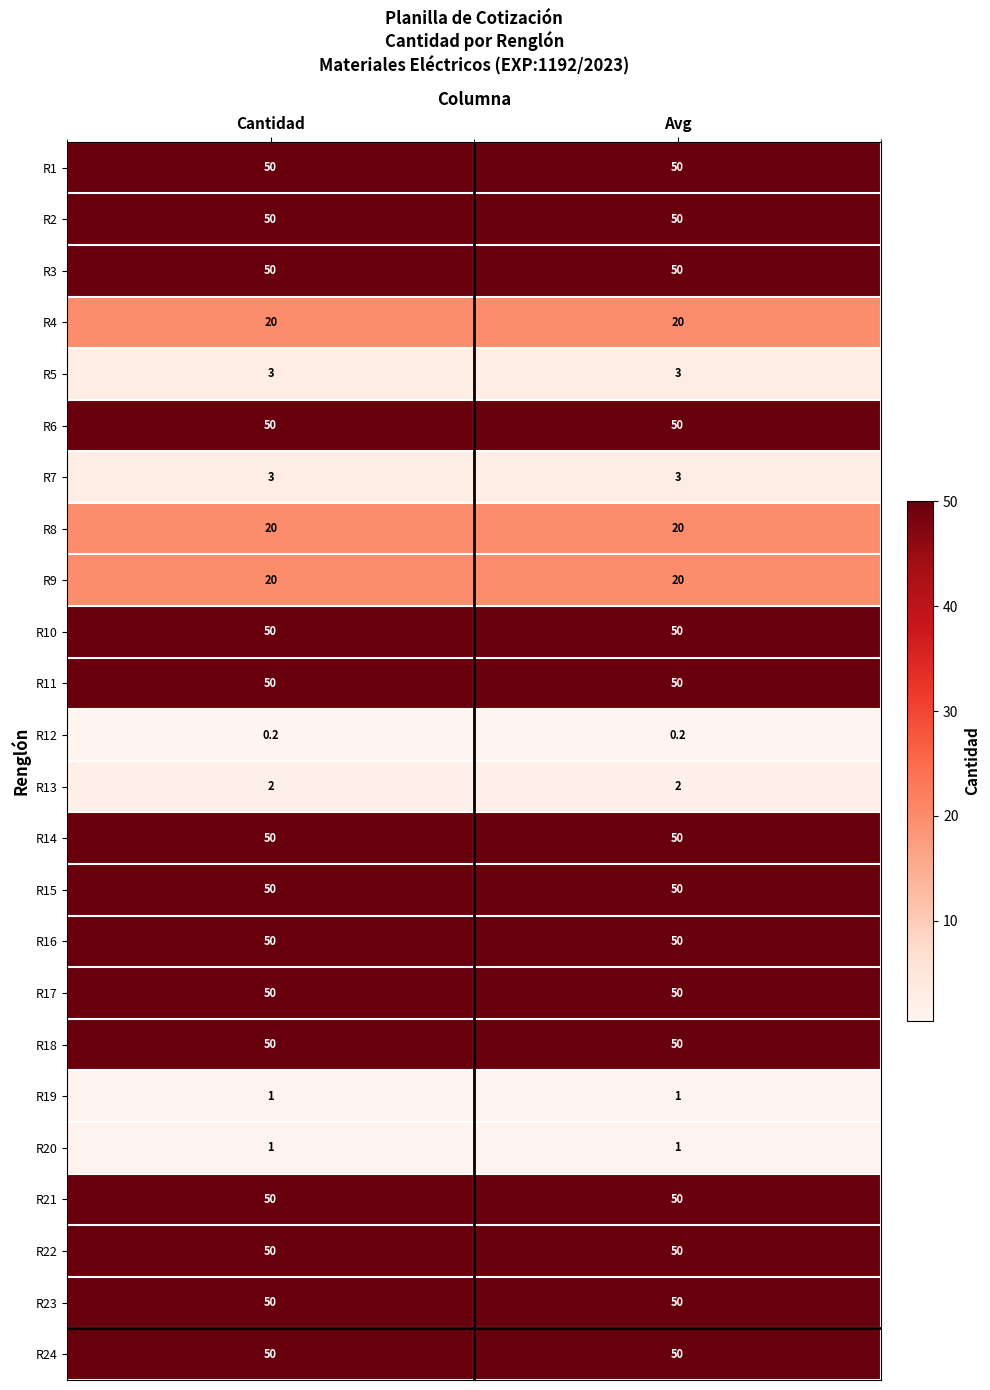

What is the approximate value of R2 at Avg?

50.0